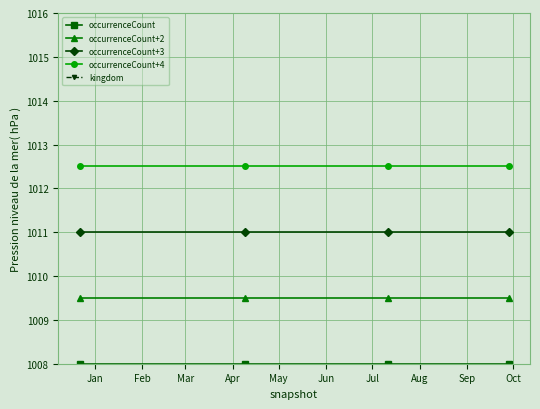

How many lines are shown in the chart?

5